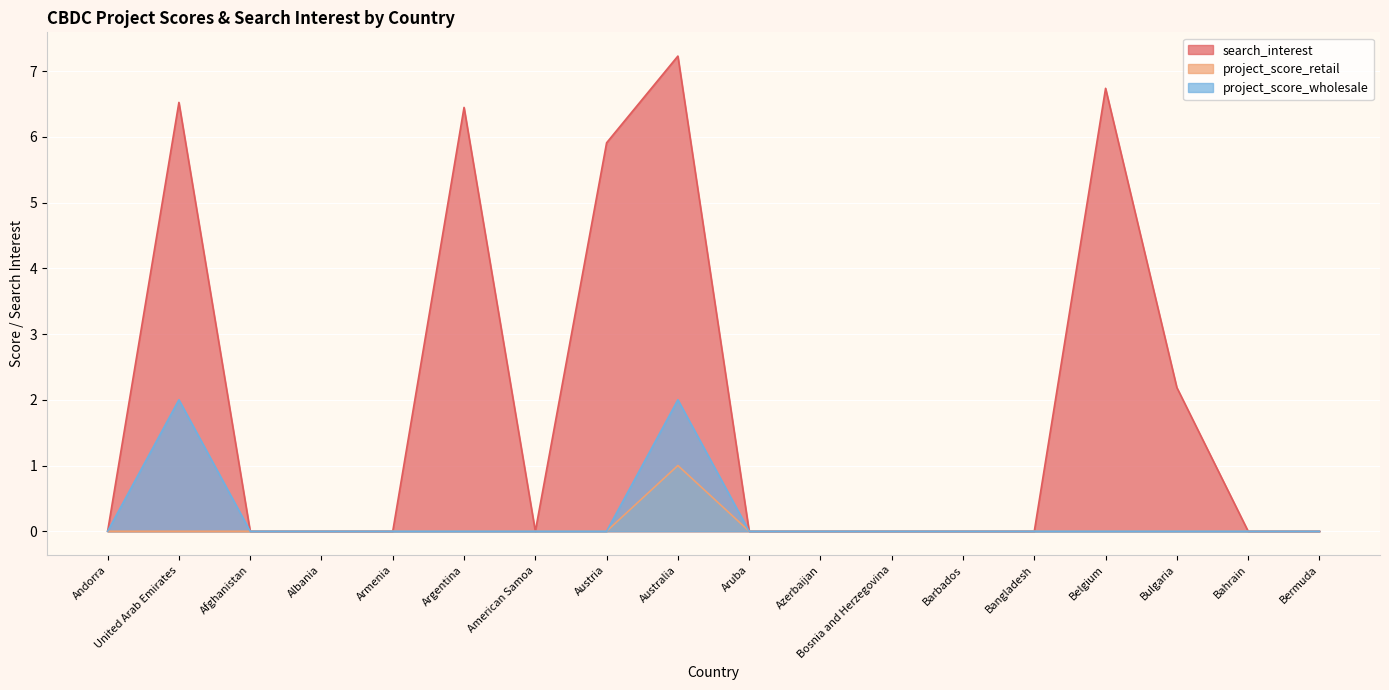

What is the label of the 4th point from the right?

Belgium